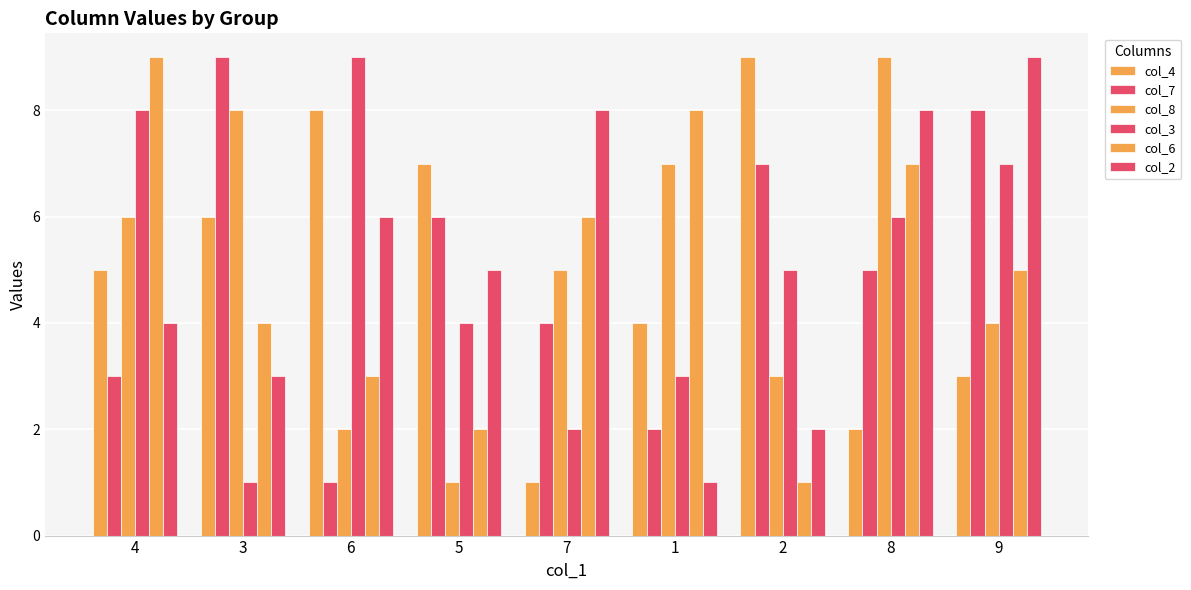

Reading left to right, list all the values displayed in this chart.

col_4: 4=5	3=6	6=8	5=7	7=1	1=4	2=9	8=2	9=3
col_7: 4=3	3=9	6=1	5=6	7=4	1=2	2=7	8=5	9=8
col_8: 4=6	3=8	6=2	5=1	7=5	1=7	2=3	8=9	9=4
col_3: 4=8	3=1	6=9	5=4	7=2	1=3	2=5	8=6	9=7
col_6: 4=9	3=4	6=3	5=2	7=6	1=8	2=1	8=7	9=5
col_2: 4=4	3=3	6=6	5=5	7=8	1=1	2=2	8=8	9=9